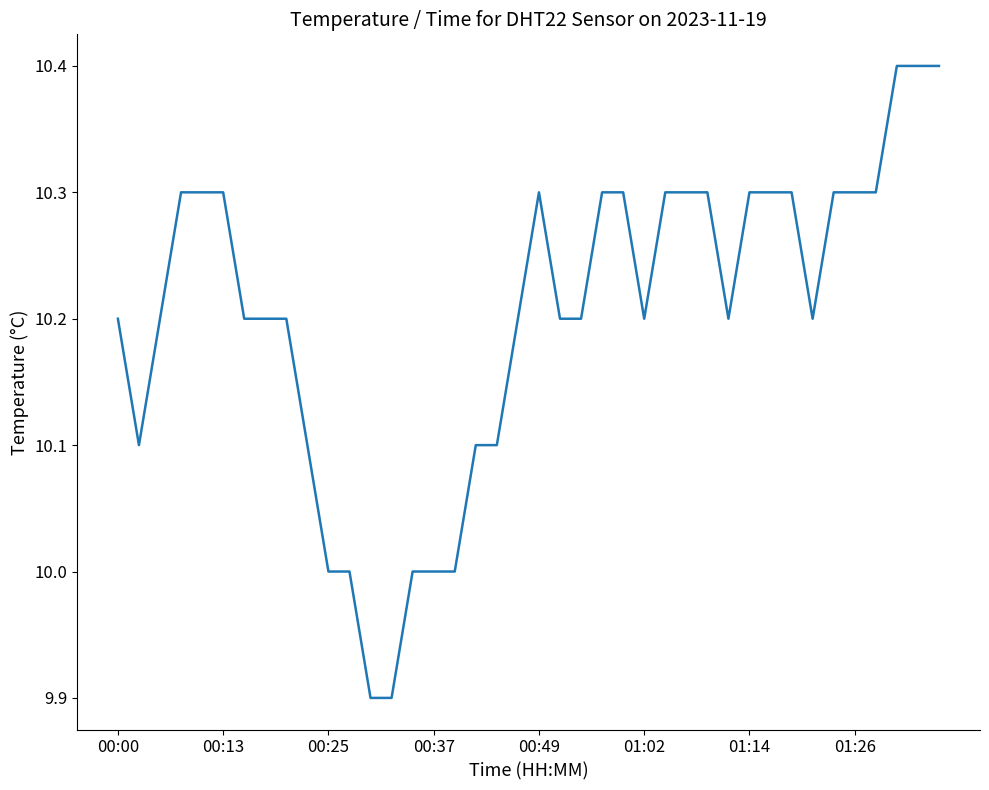

What is the maximum value shown in the chart?

10.4